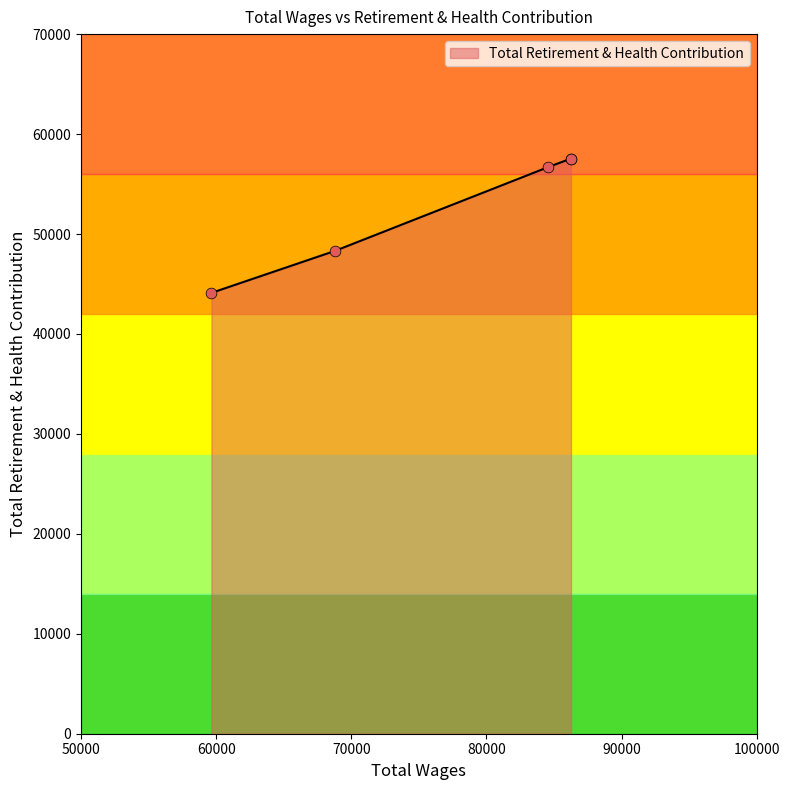

What is the ratio of the value at 84566.0 to the value at 86255.0?

1.0